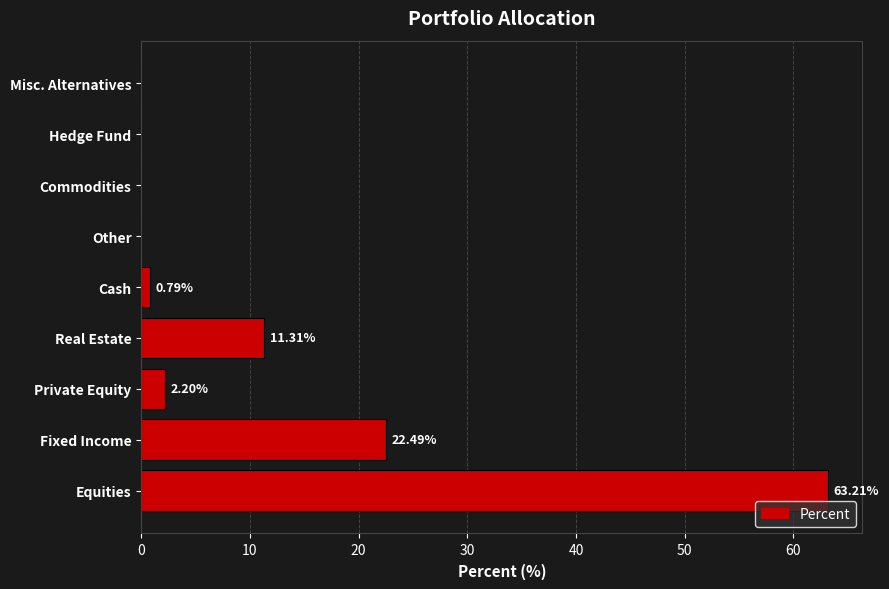

Which category has the highest value across all series?

Equities